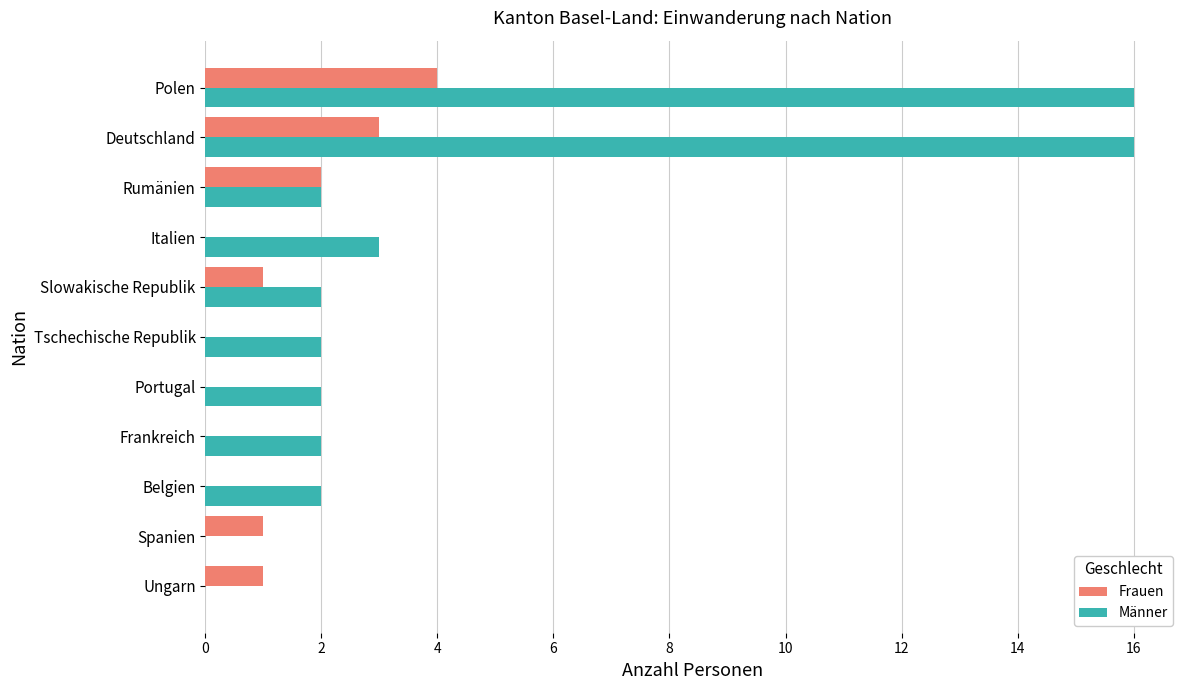

Which series changed the most between Ungarn and Polen?

Männer